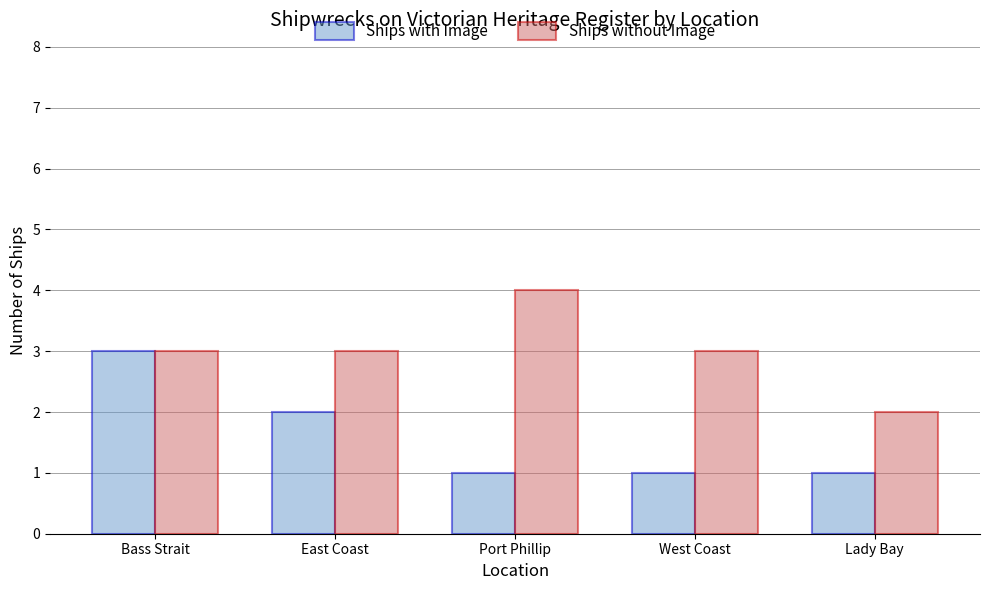

At Port Phillip, list the series in order from largest to smallest.

Ships without Image, Ships with Image